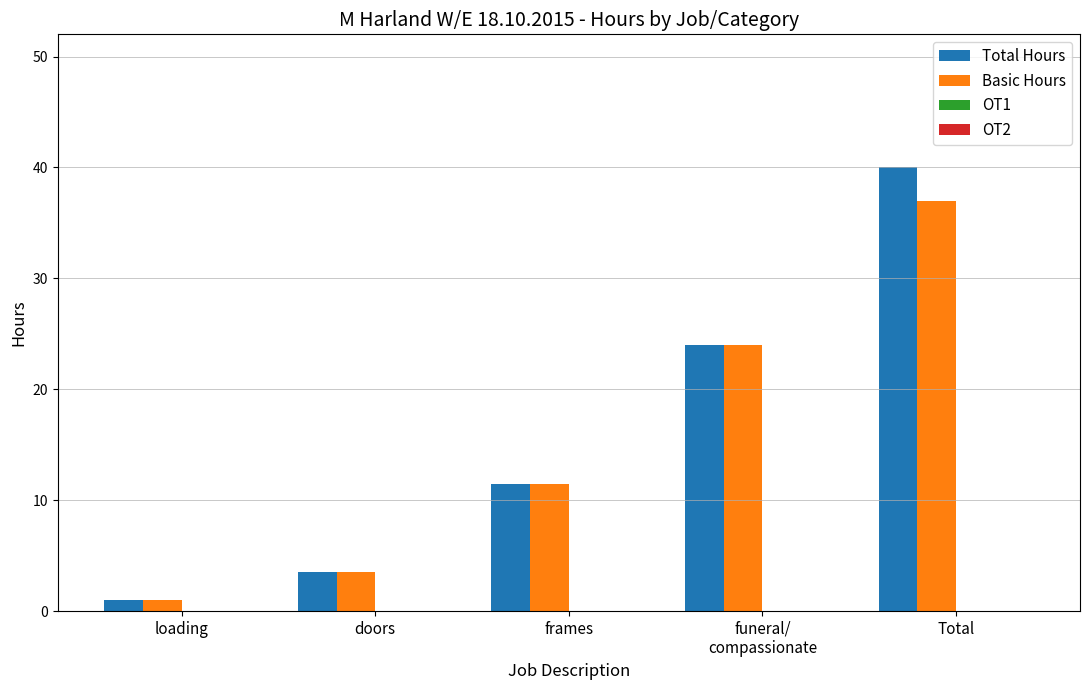

Reading left to right, what are all the values shown in this chart?

Total Hours: 1.0	3.5	11.5	24.0	40.0
Basic Hours: 1.0	3.5	11.5	24.0	37.0